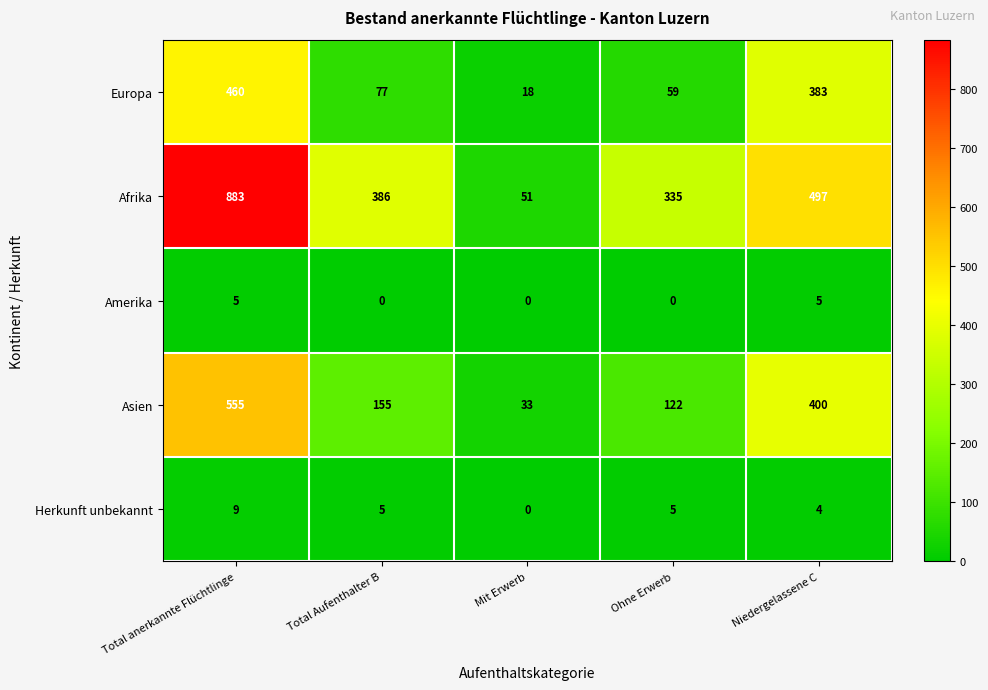

Read the Afrika value at Total anerkannte Flüchtlinge, to the nearest 10.

880